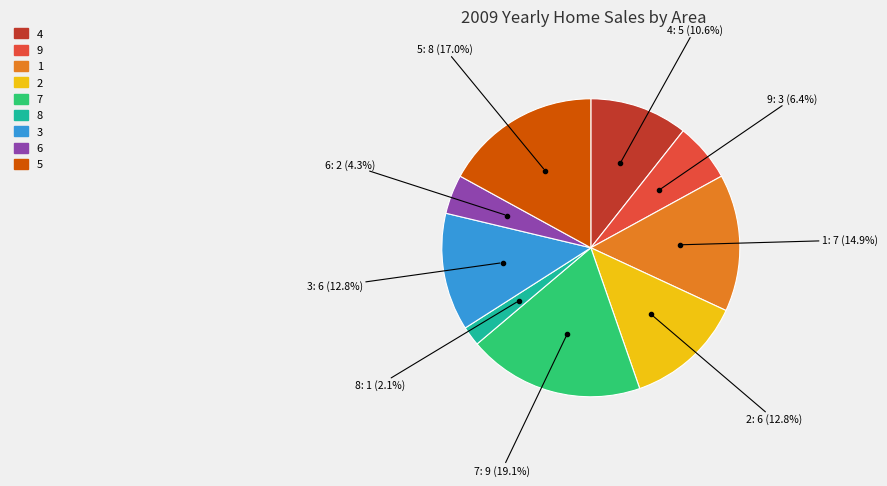

How many slices are in this pie chart?

9